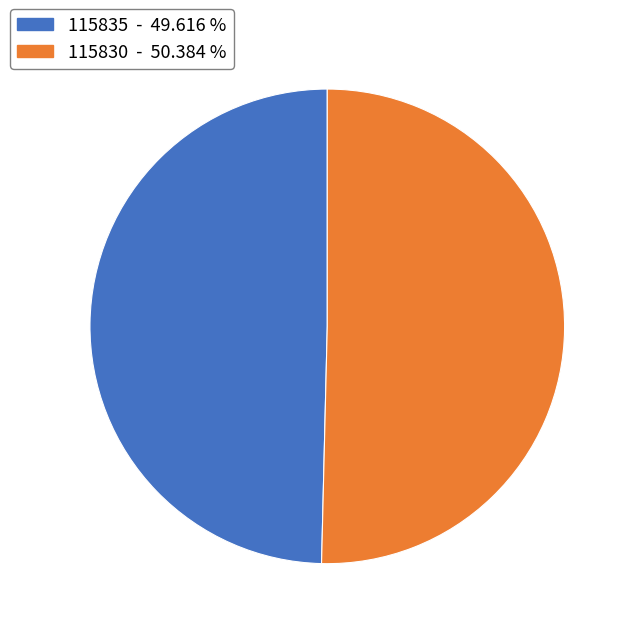

Count the number of slices in the pie.

2